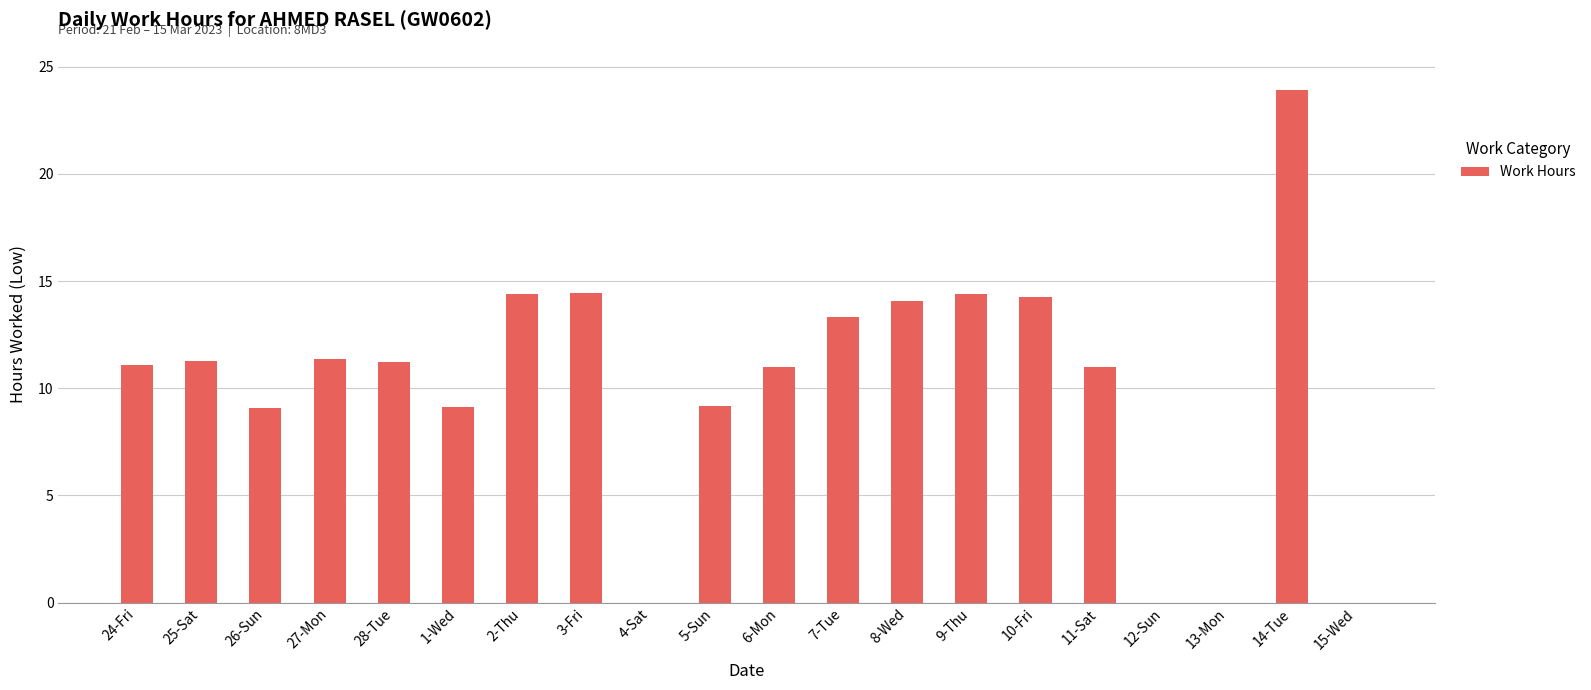

What value does the data have at 28-Tue?

11.2